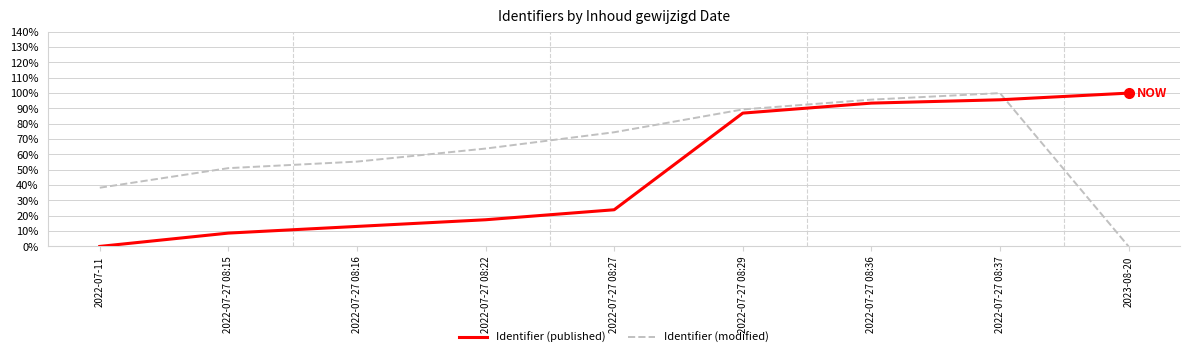

Between 2022-07-27 08:16 and 2022-07-27 08:36, which series saw the biggest shift?

Identifier (published)